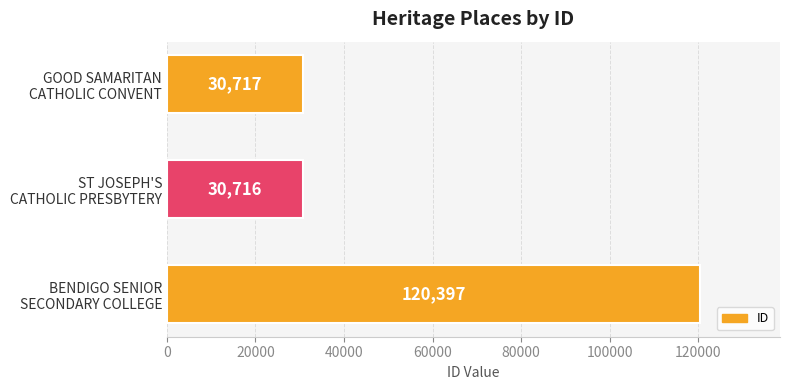

What is the minimum value shown in the chart?

30716